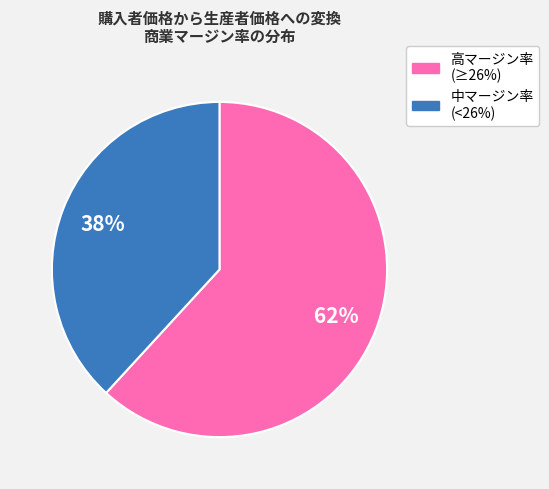

Is there a majority slice in this chart?

Yes